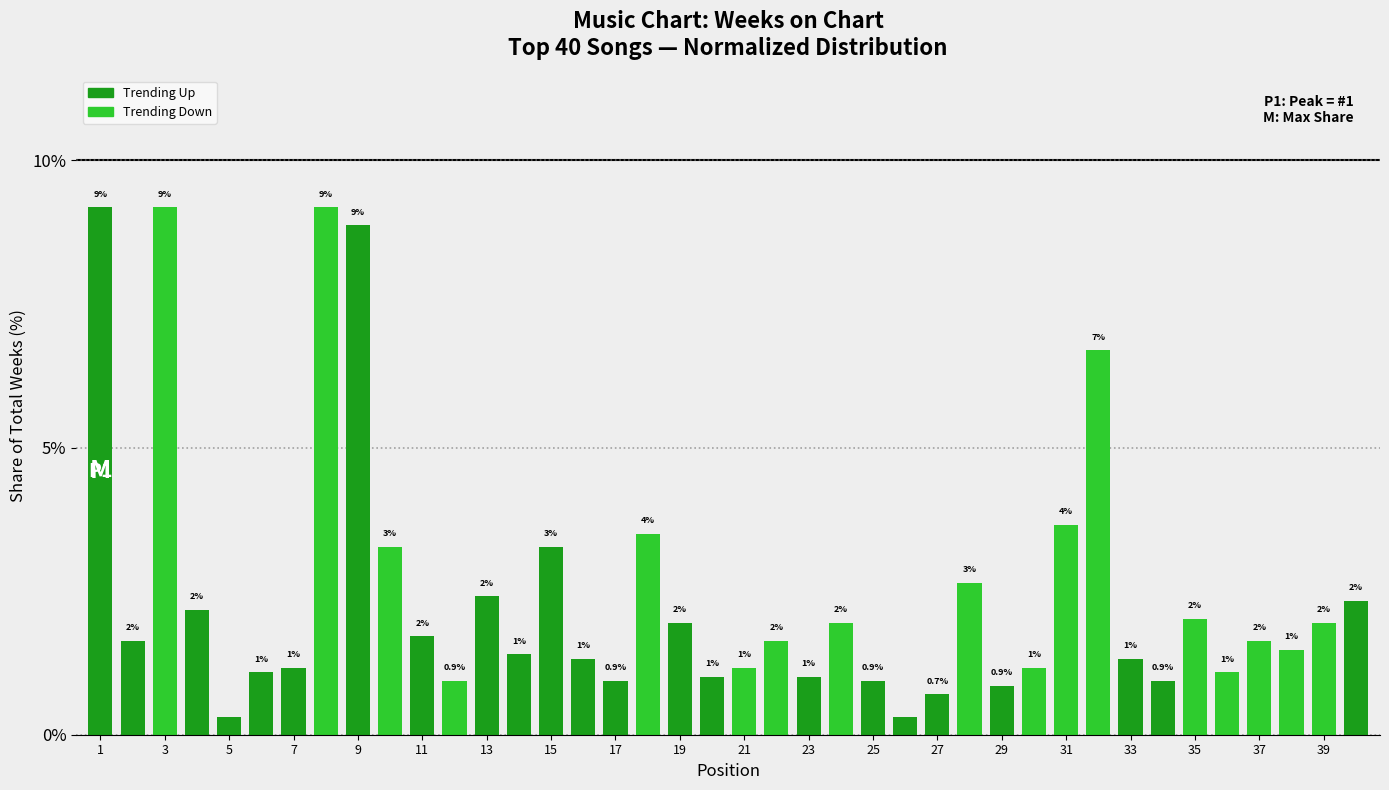

What is the maximum value shown in the chart?

9.2